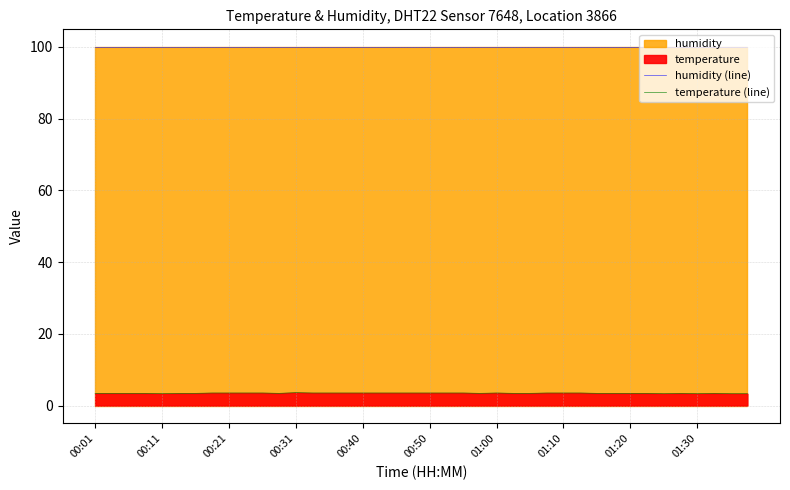

What is the difference between the second highest and minimum values in the temperature (line) series?

0.2